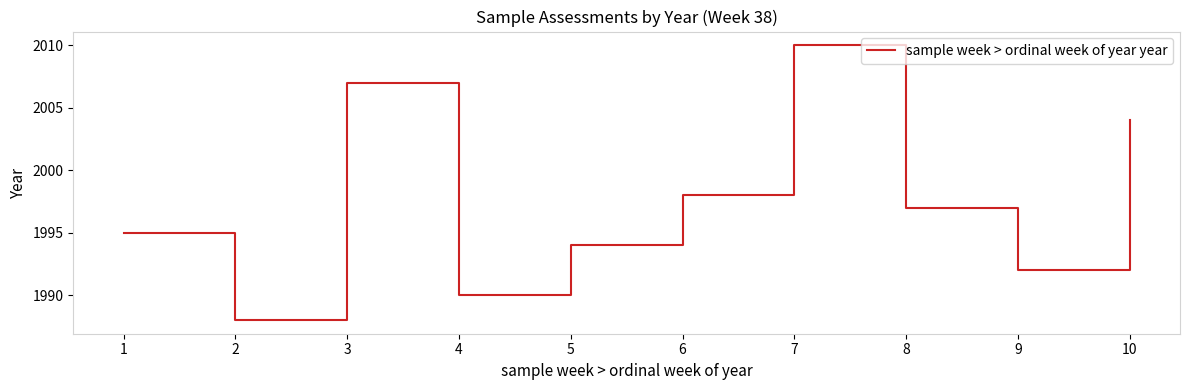

Where does the data first go above 1997?

3